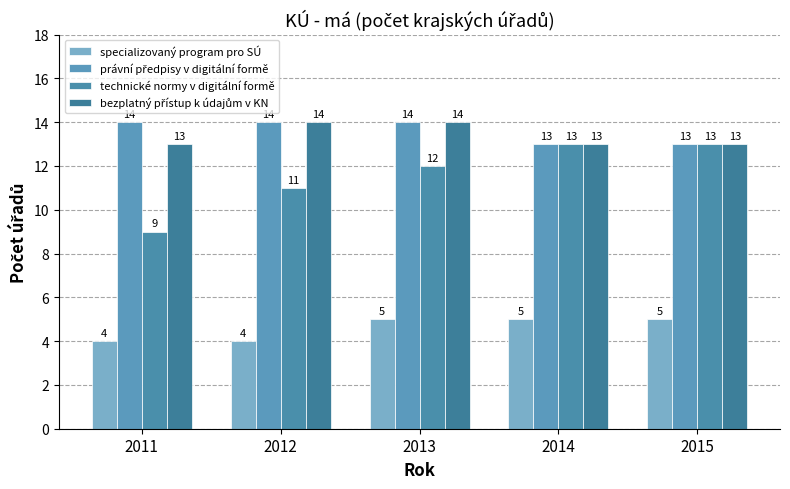

At 2013, list the series in order from largest to smallest.

právní předpisy v digitální formě, bezplatný přístup k údajům v KN, technické normy v digitální formě, specializovaný program pro SÚ